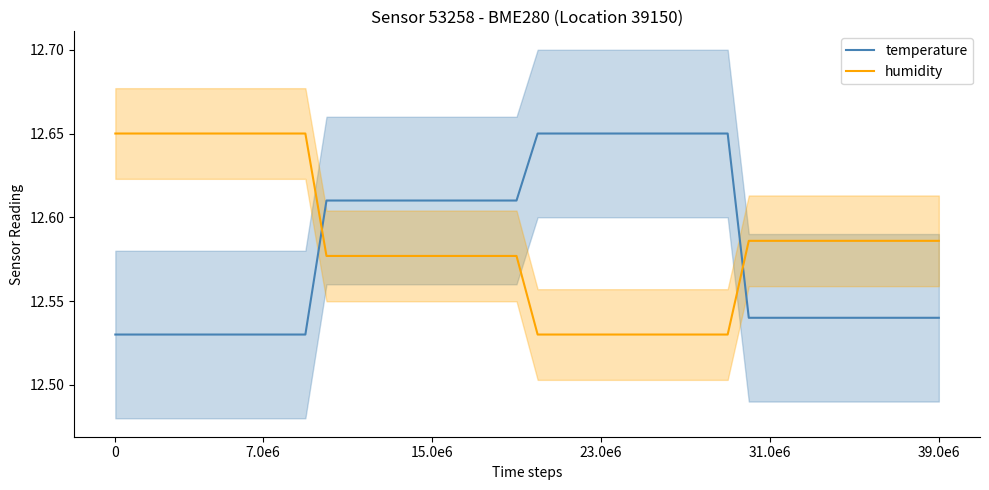

What is the total value across all series at 36?

25.1